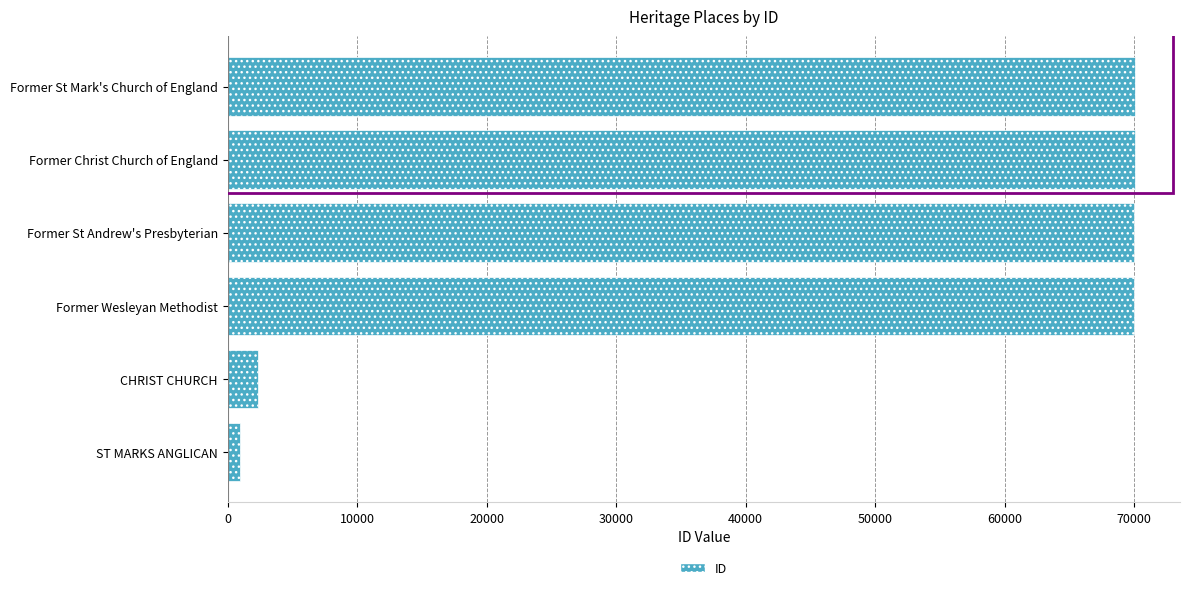

What value does the data have at Former St Andrew's Presbyterian, to the nearest 100?

70000